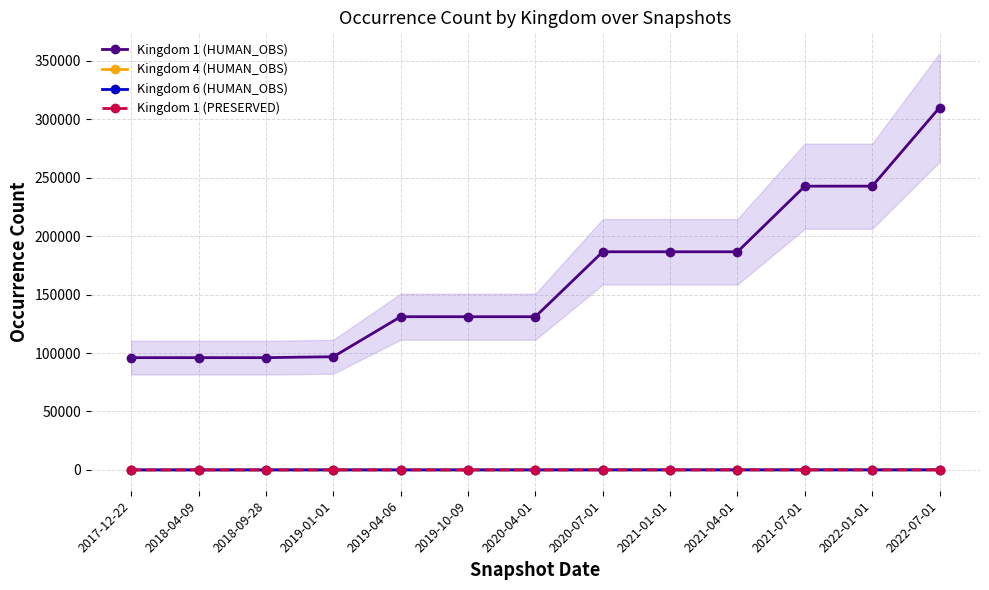

True or false: Kingdom 1 (PRESERVED) has more than 2 interior local peaks.

False